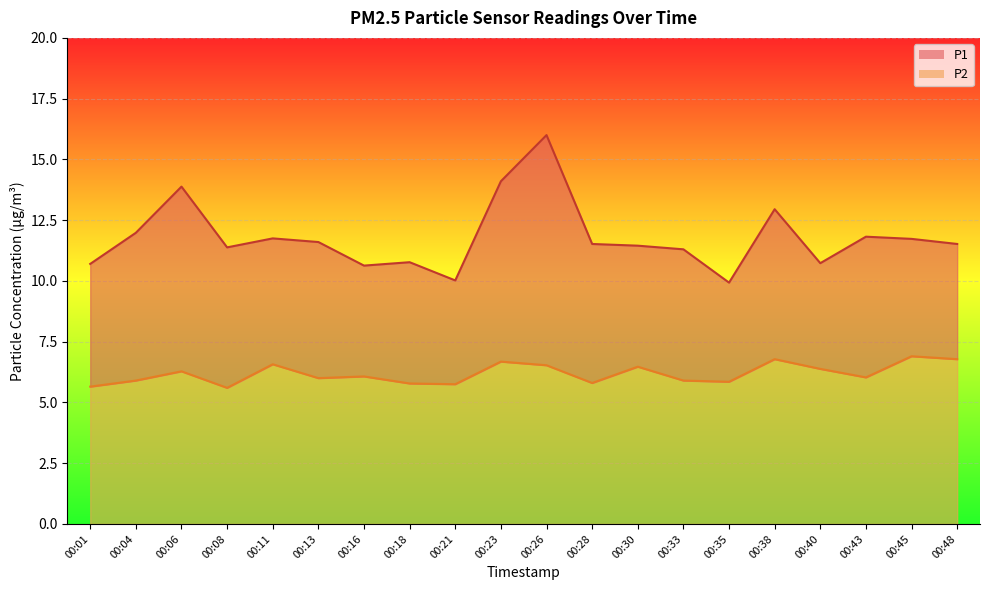

Between 00:04 and 00:38, which is larger?

00:38